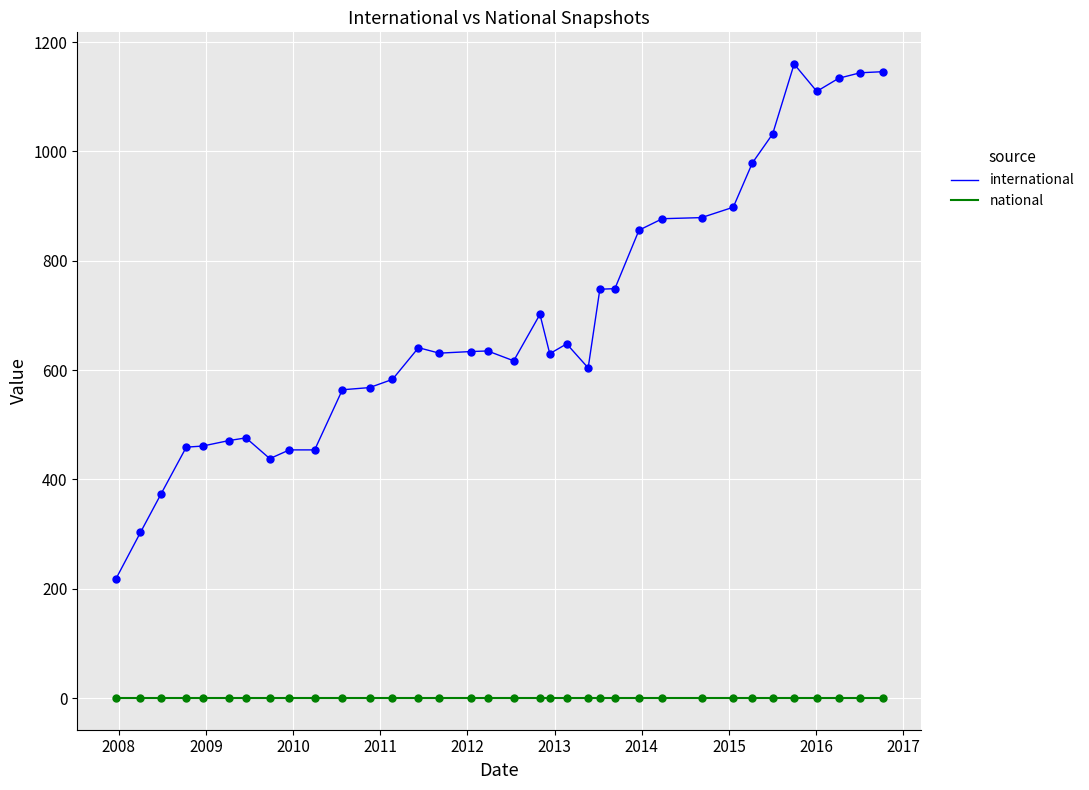

Which series has the largest total across all categories?

international